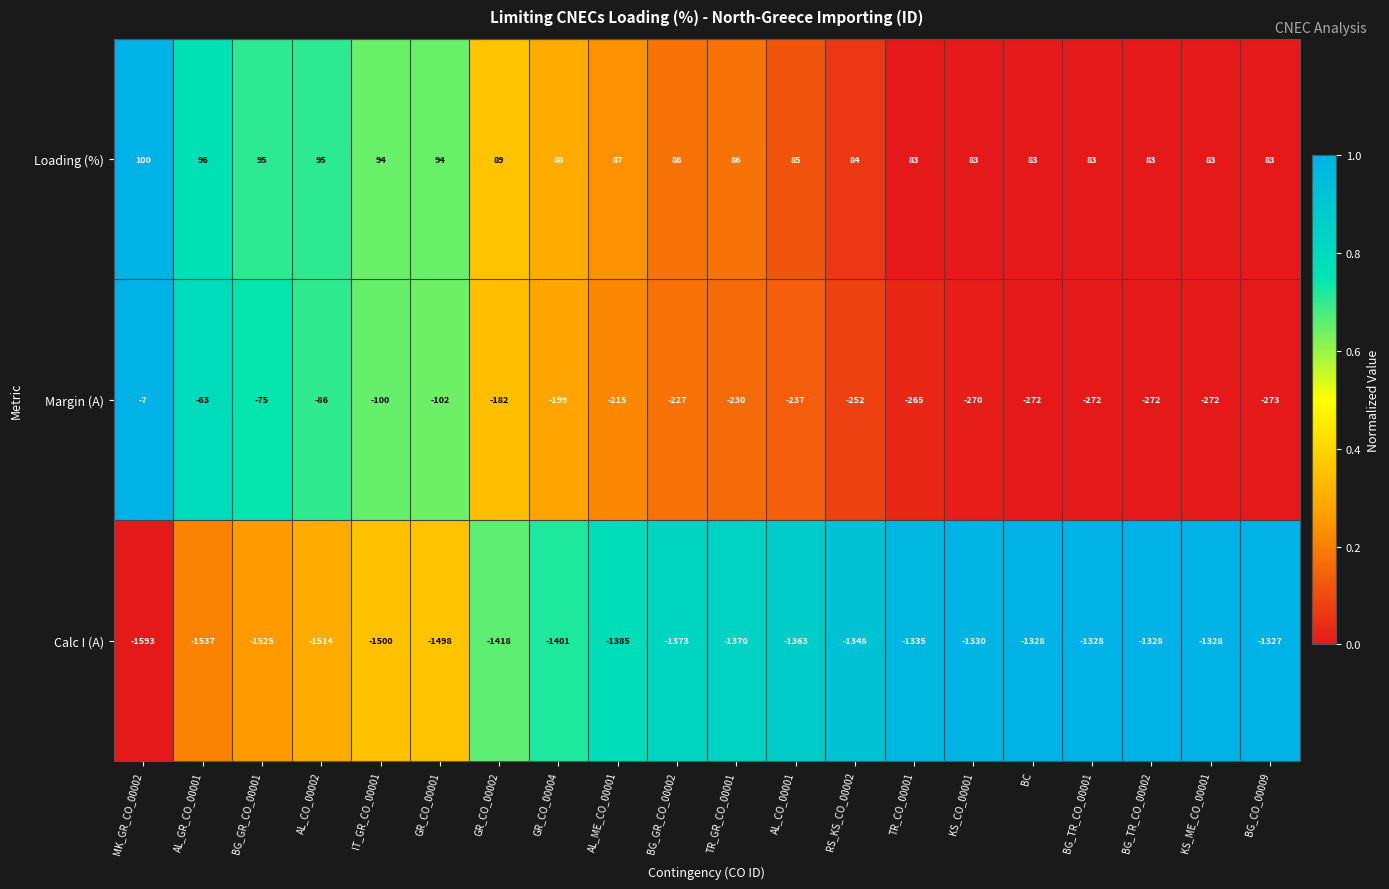

At which category is the sum across all series the highest?

MK_GR_CO_00002